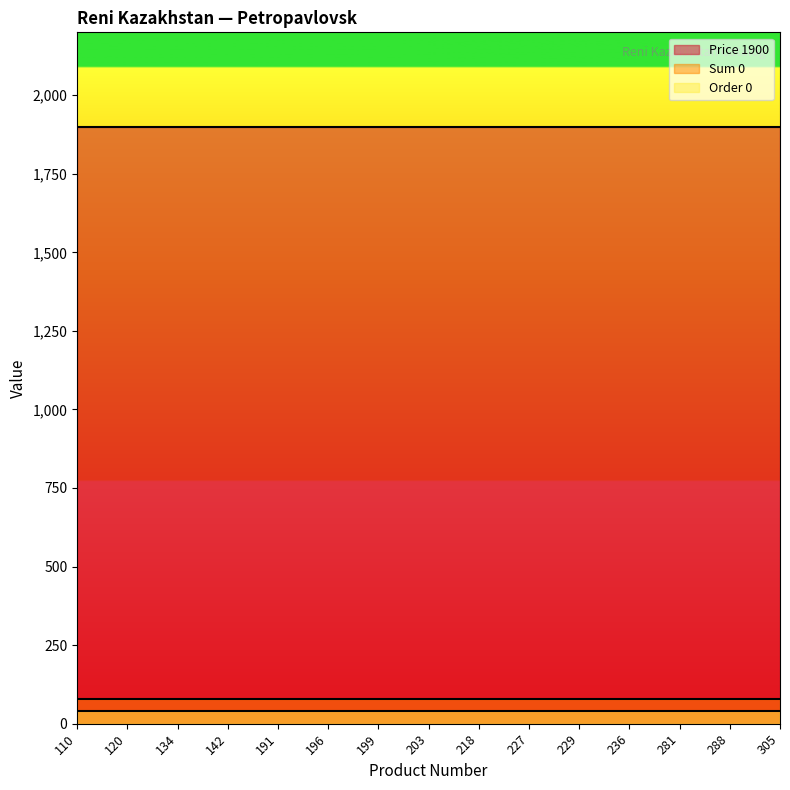

The Sum 0 series shows 0 at 203. True or false?

True